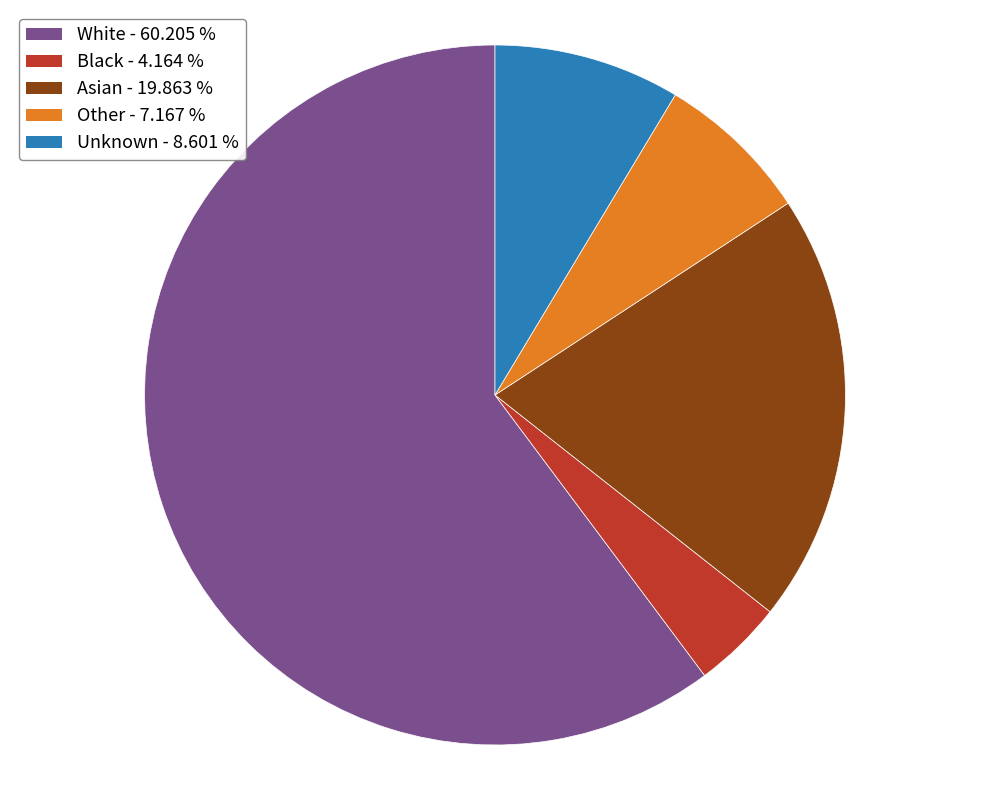

Between Black and Asian, which is larger?

Asian